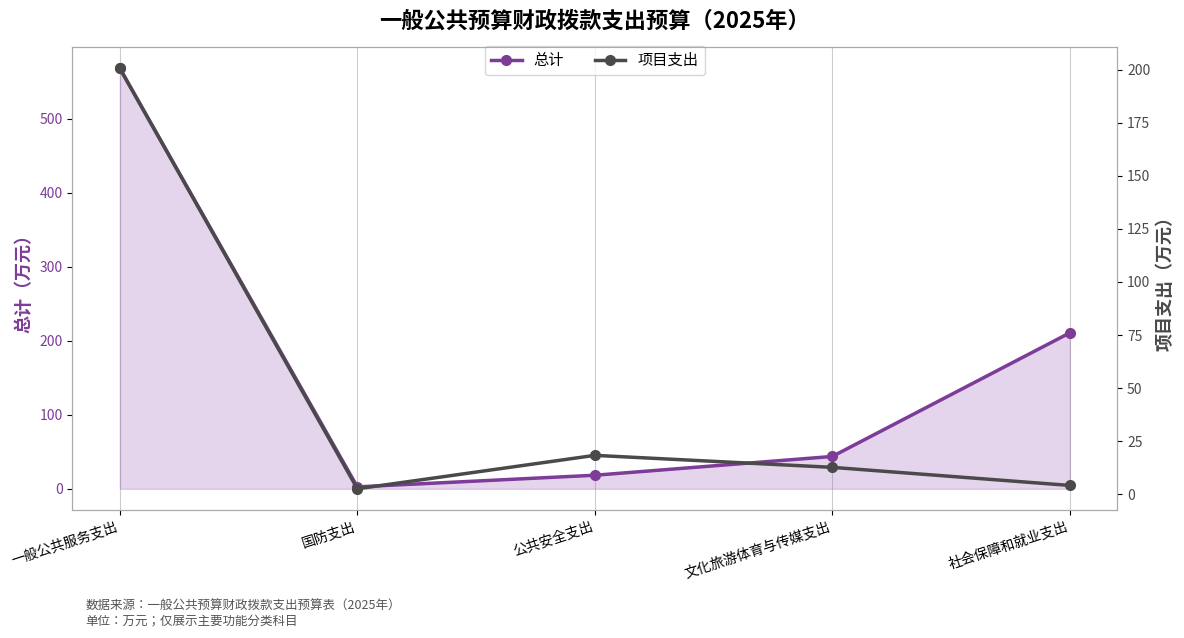

Reading left to right, transcribe all the data shown in this chart.

总计: 一般公共服务支出=568.1	国防支出=2.6	公共安全支出=18.3	文化旅游体育与传媒支出=43.7	社会保障和就业支出=210.8
项目支出: 一般公共服务支出=200.6	国防支出=2.6	公共安全支出=18.3	文化旅游体育与传媒支出=12.7	社会保障和就业支出=4.1